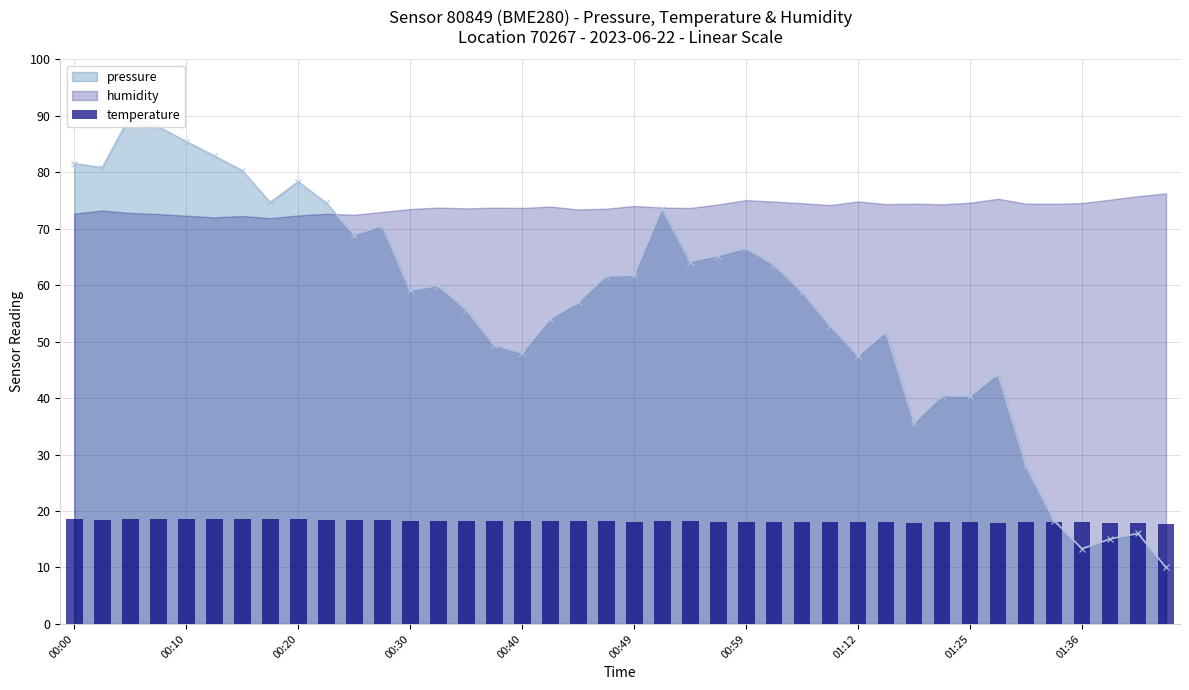

What is the change in value from 01:36 to 34?

-0.5